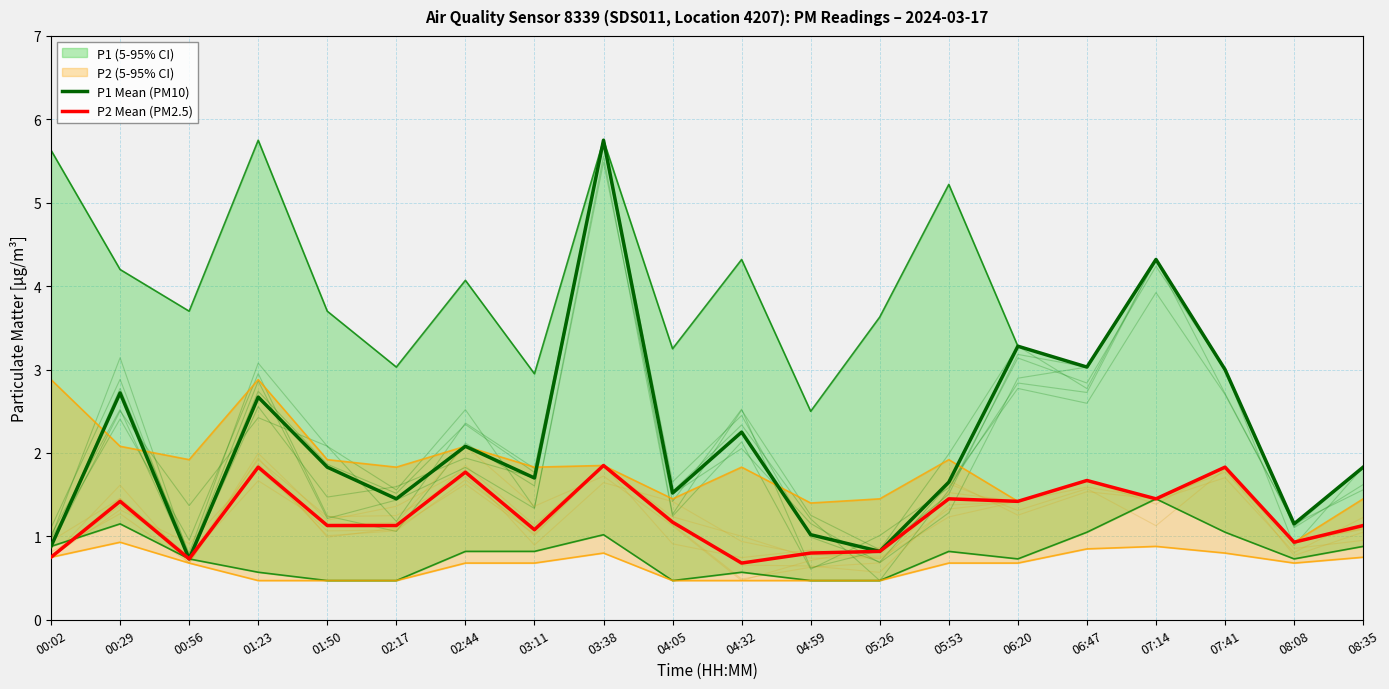

What is the difference between the second highest and second lowest values in the P2 Mean (PM2.5) series?

1.1